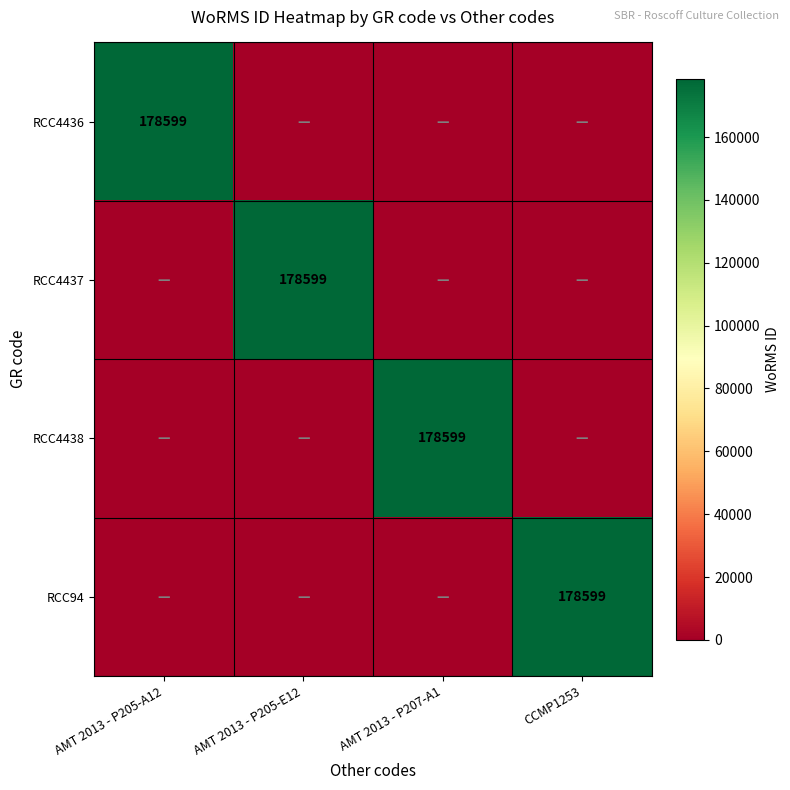

The RCC4437 series shows 42041 at AMT 2013 - P205-E12. True or false?

False